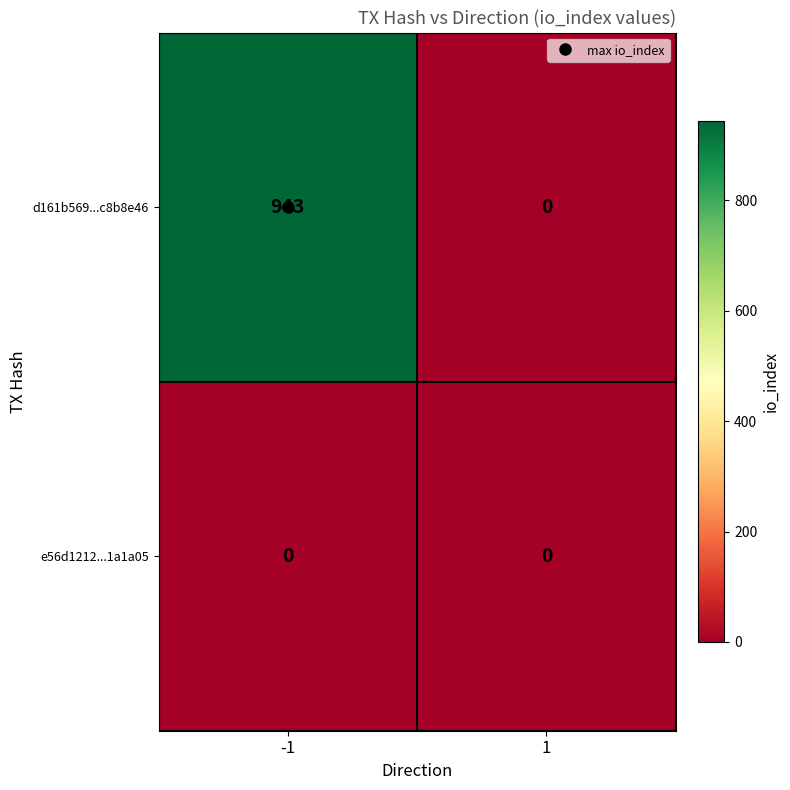

What is the maximum value for d161b569...c8b8e46?

943